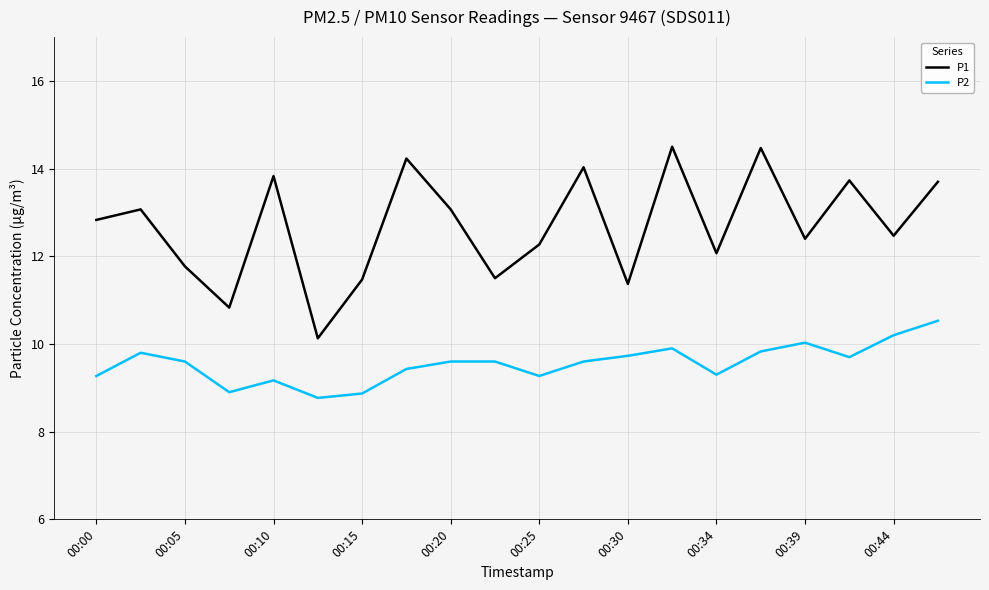

Rank the series by their maximum value, from lowest to highest.

P2, P1